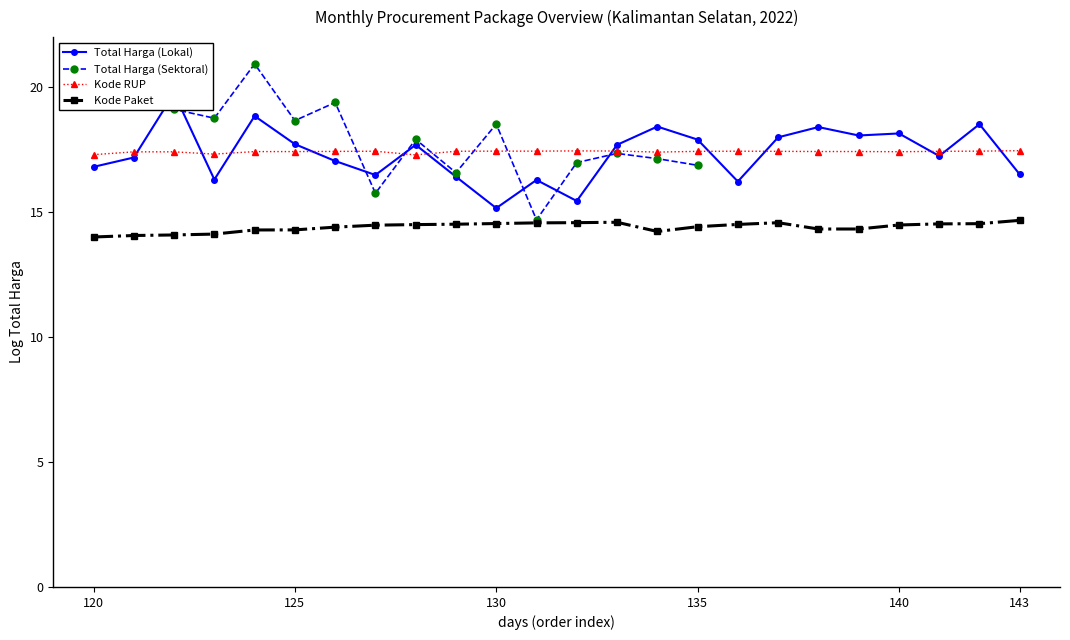

True or false: Kode RUP and Kode Paket intersect in this chart.

False